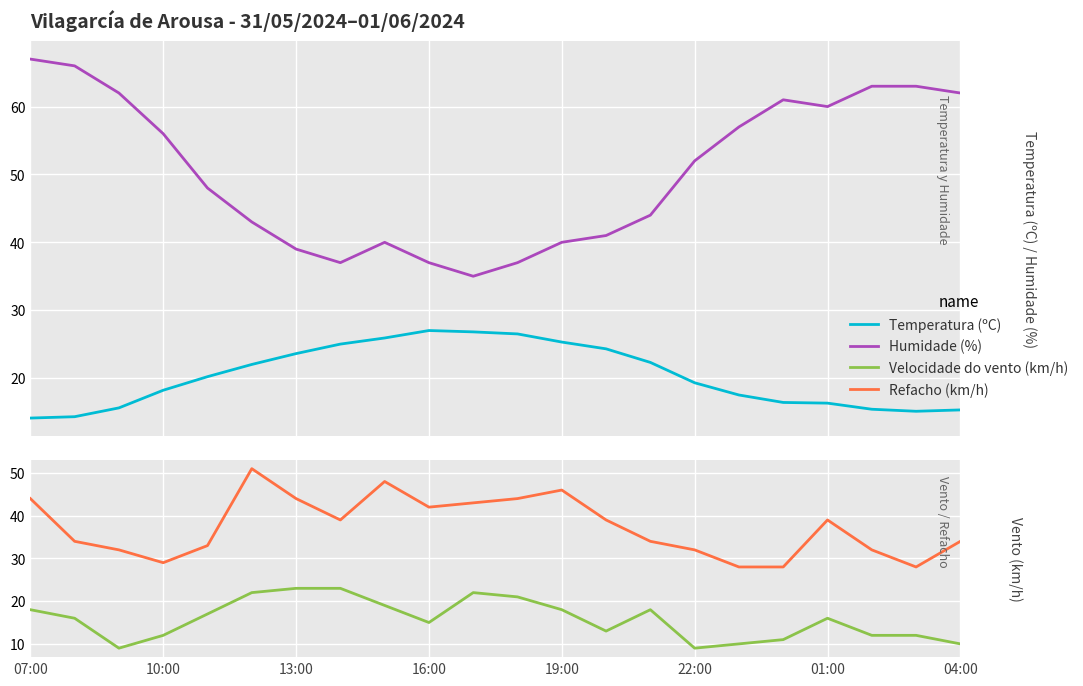

At which category is the sum across all series the highest?

07:00